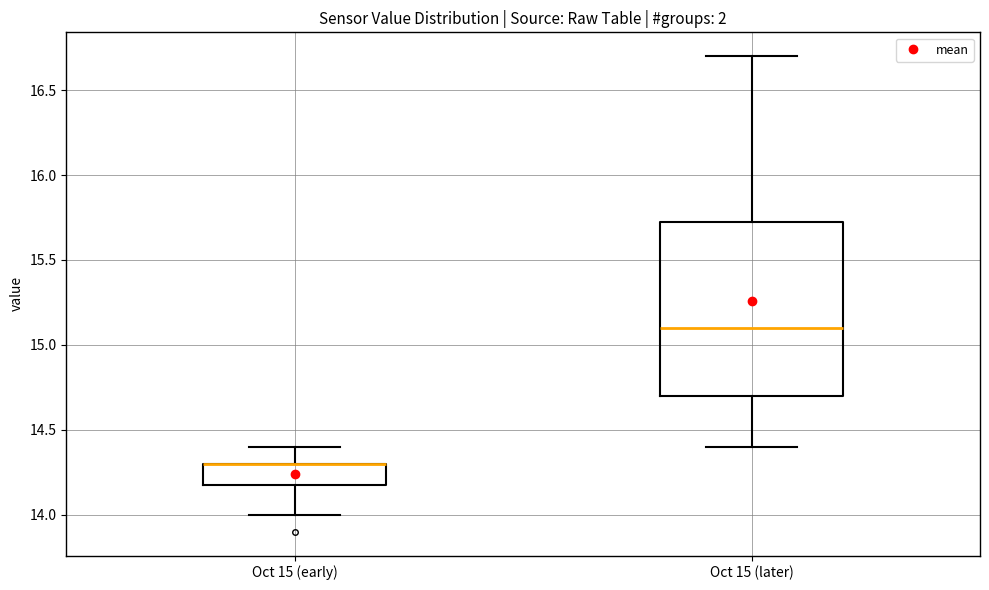

Where does the lower whisker of the box for Oct 15 (early) end on the y-axis? The values are not printed on the chart, so give them approximately, as read against the axis.

14.00